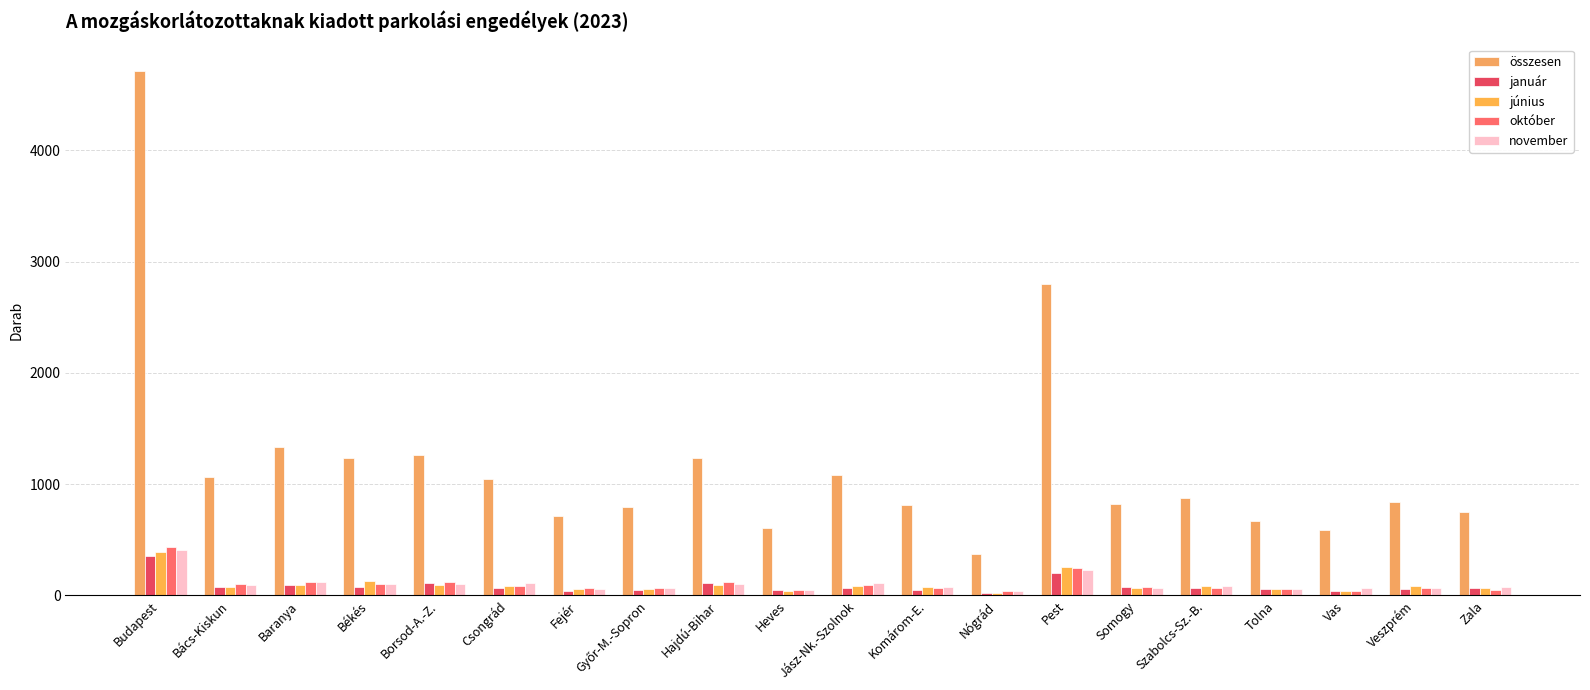

At which category is the sum across all series the highest?

Budapest